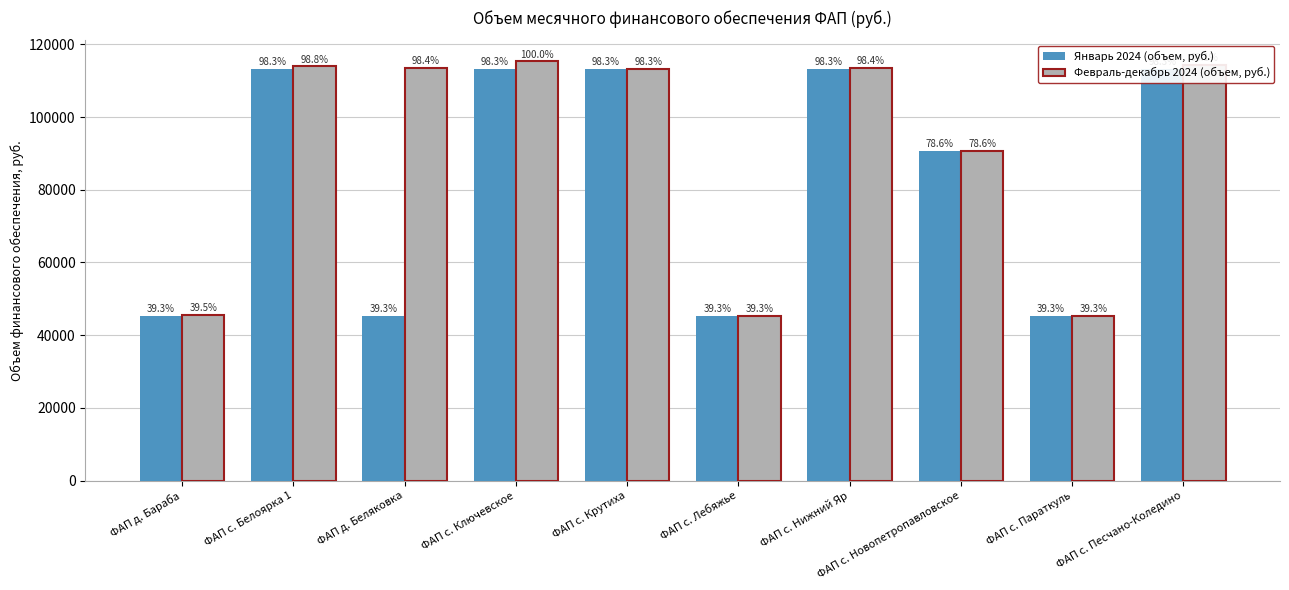

Which label corresponds to the largest value in the chart?

ФАП с. Ключевское